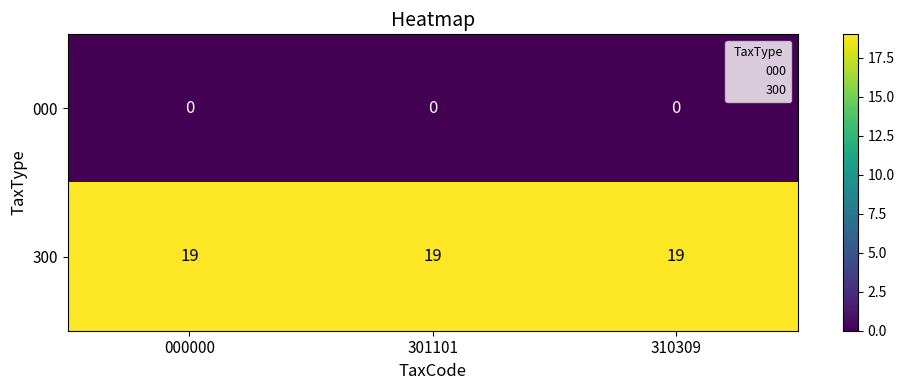

What is the maximum value shown in the chart?

19